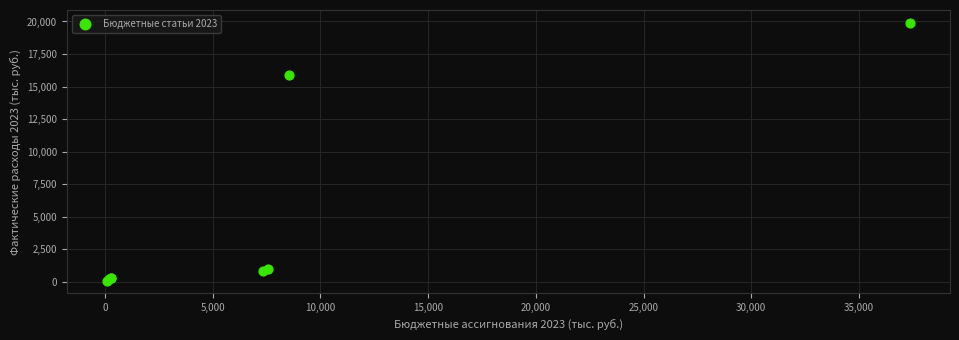

What Y value in the scatter plot is closest to 9991?

15865.6